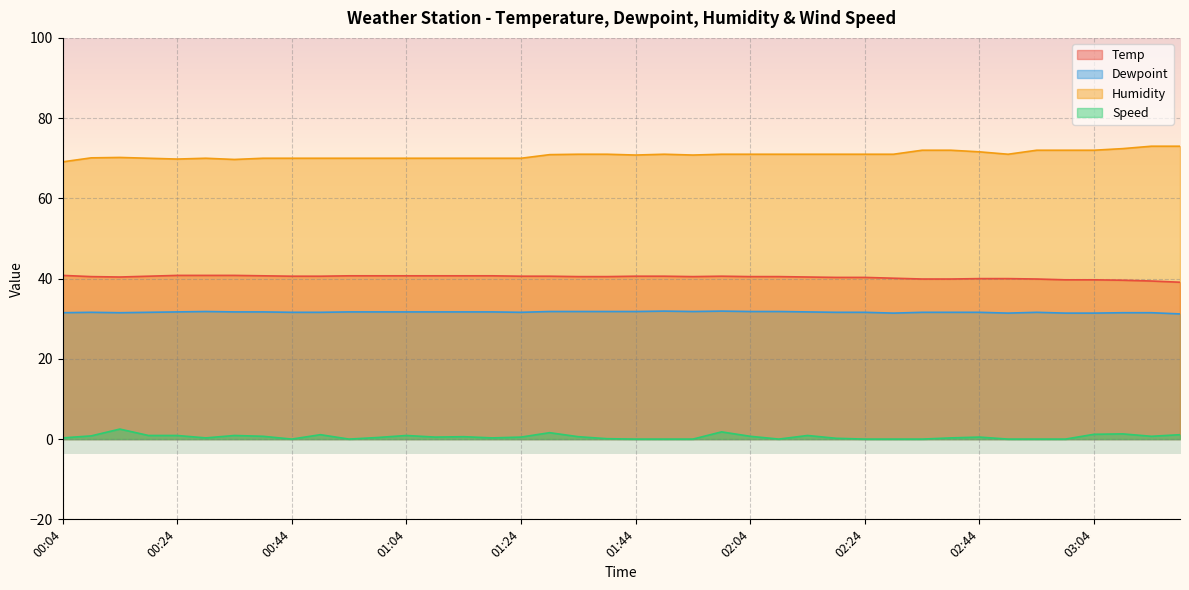

Which series changed the most between 01:34 and 02:24?

Speed